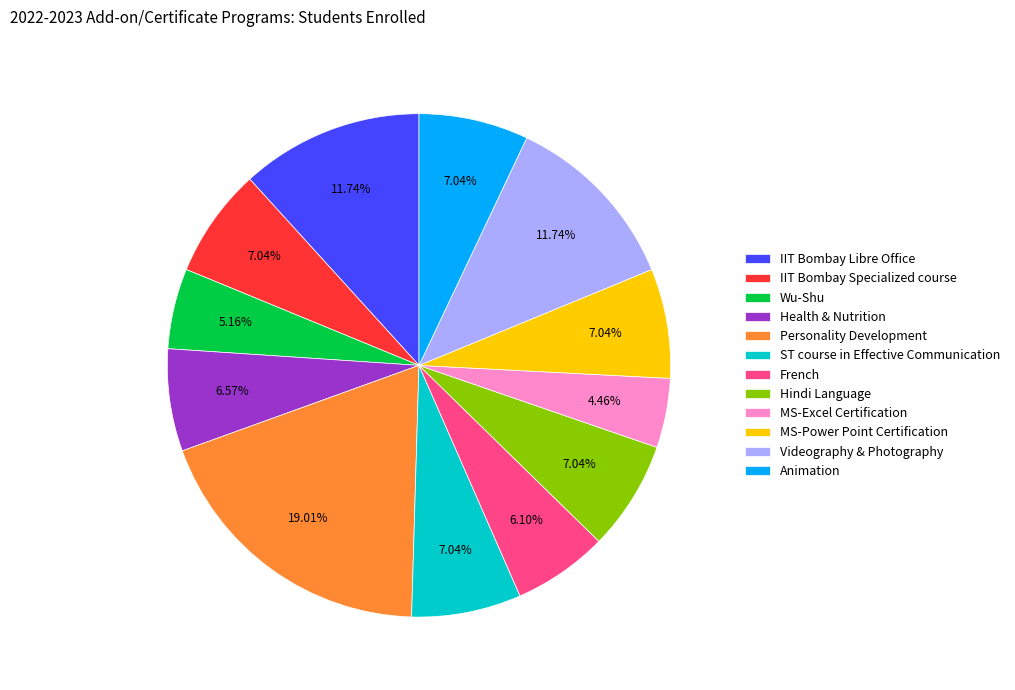

True or false: Hindi Language accounts for 7% of the total.

True